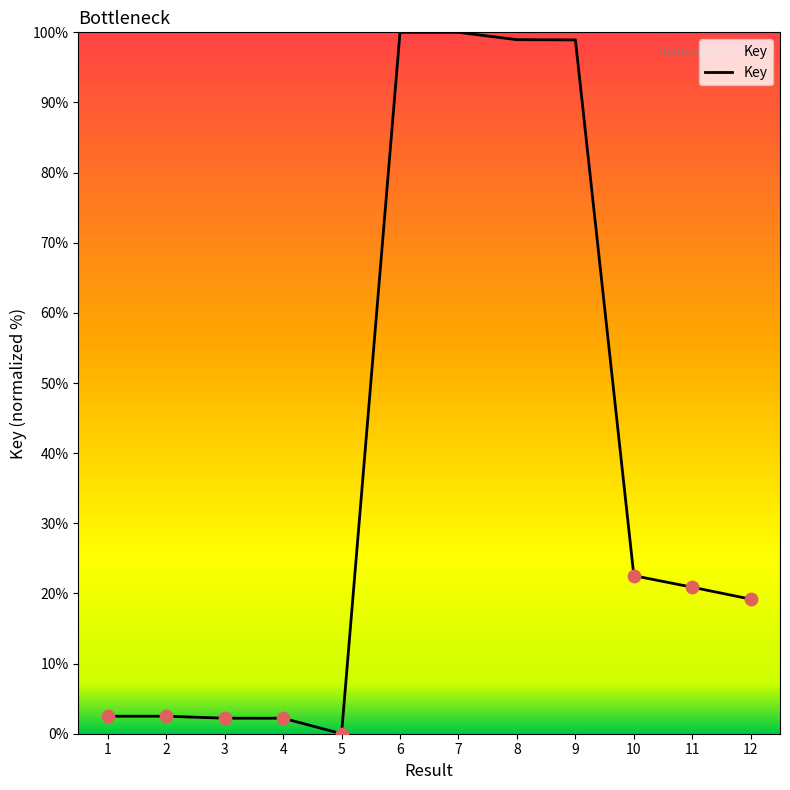

What is the change in value from 2 to 3?

-0.3